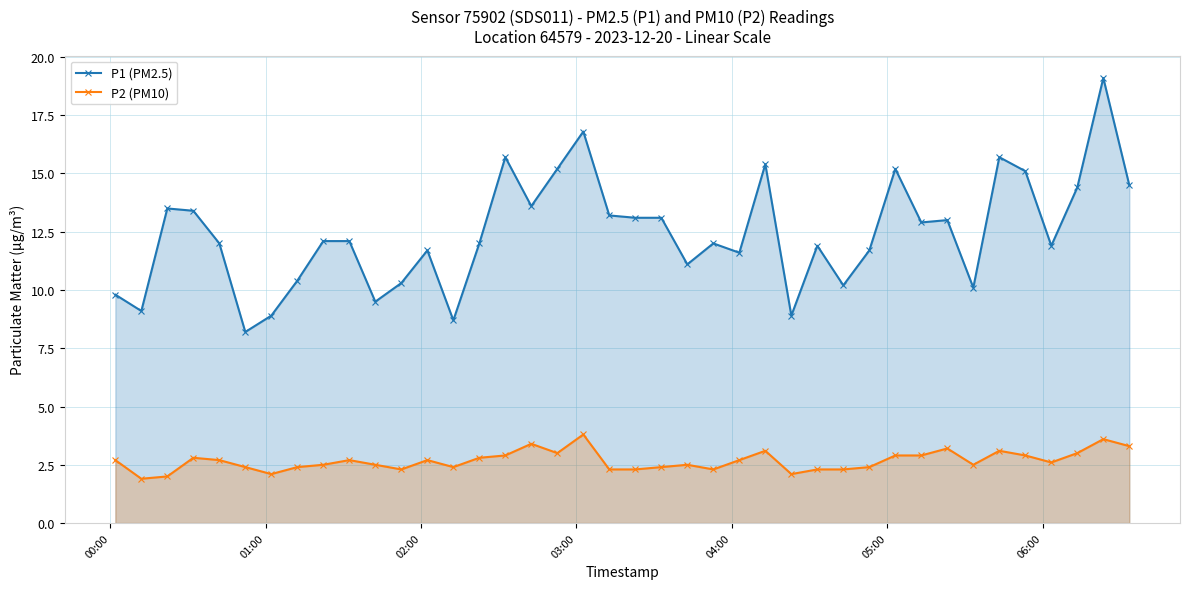

What is the sum of all P1 (PM2.5) values?

497.1